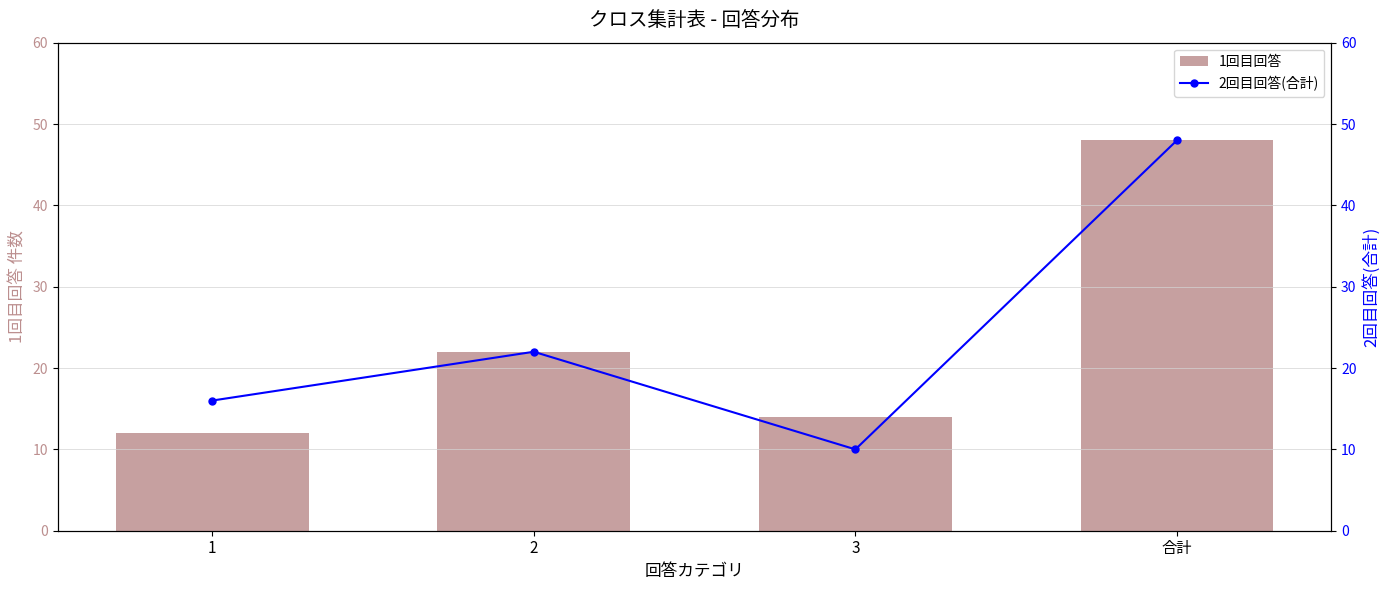

Count the number of data series in this chart.

2